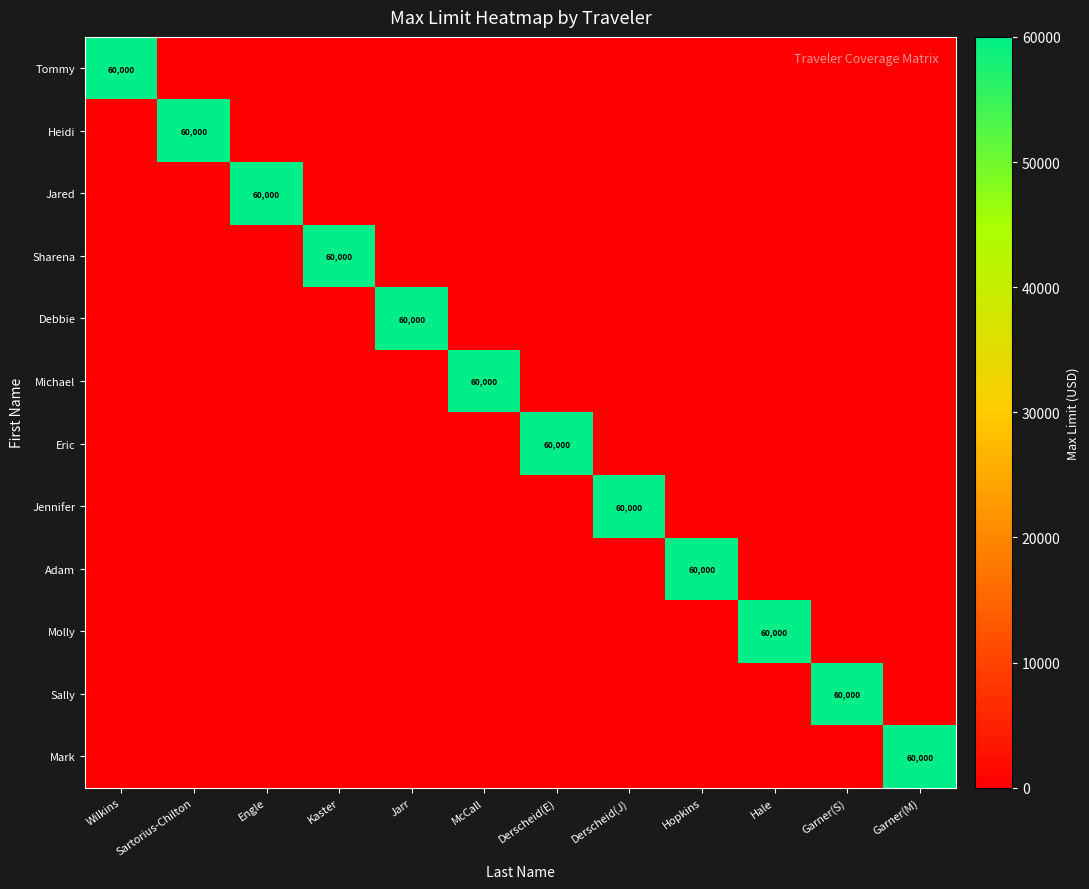

What is the difference between the maximum and minimum values in the Jared series?

60000